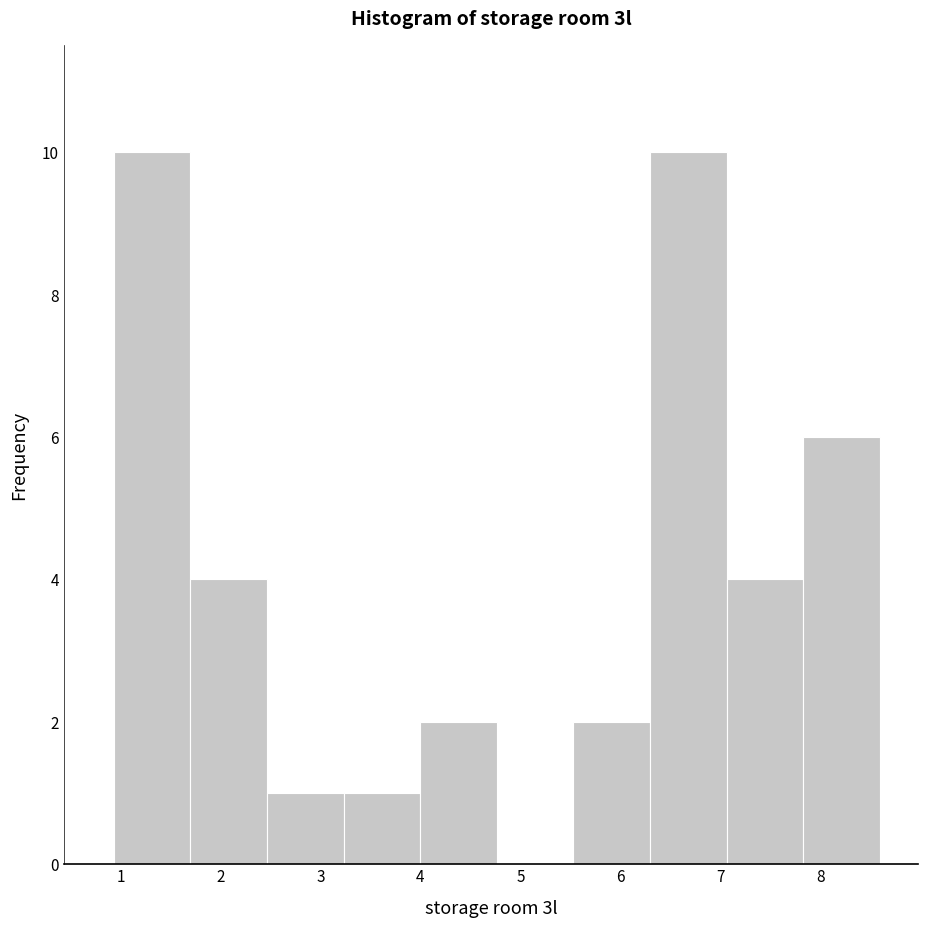

How tall is the bar that spans 4.0 to 4.8 on the x-axis? Neither the bar edges nor the heights are printed on the chart, so give them approximately, as read against the axes.

2